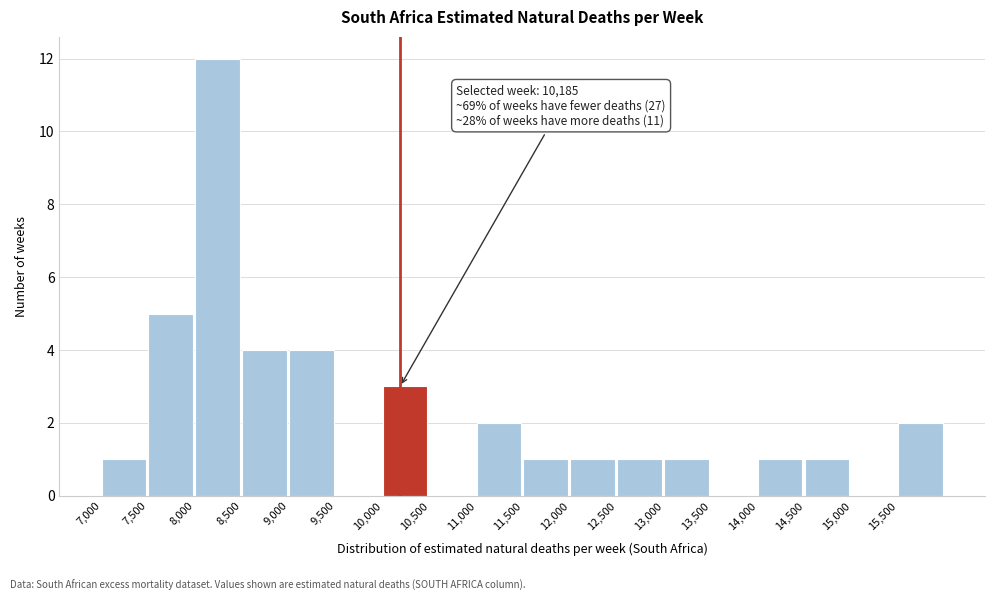

Over which range of the x-axis is the bar tallest?

8000 to 8500